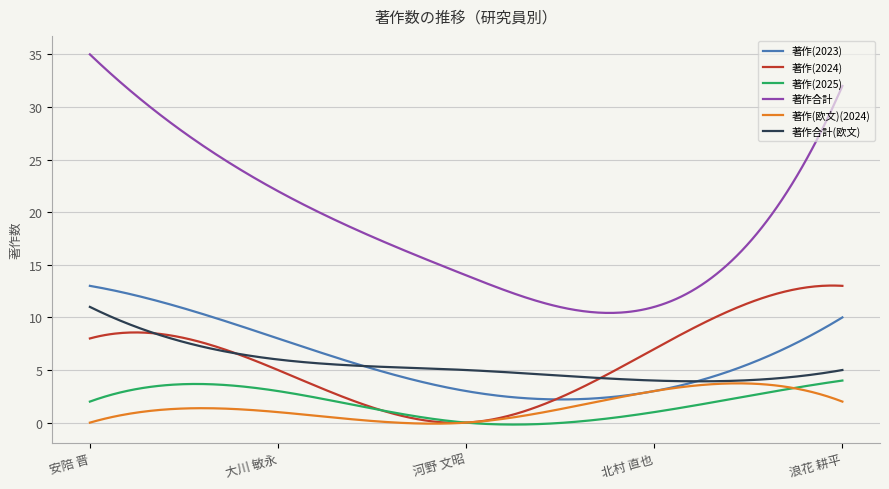

Which series has the largest total across all categories?

著作合計